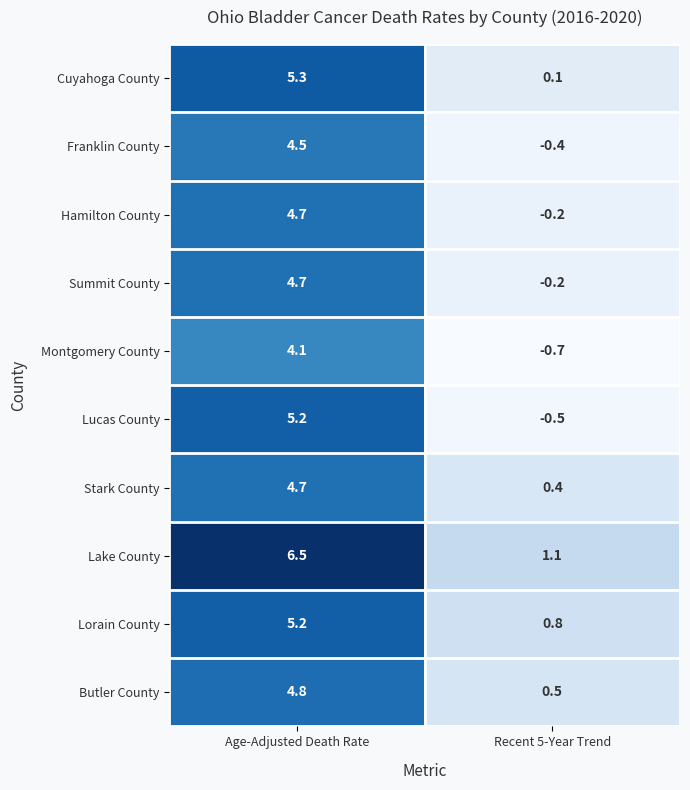

Count the number of categories in the chart.

2